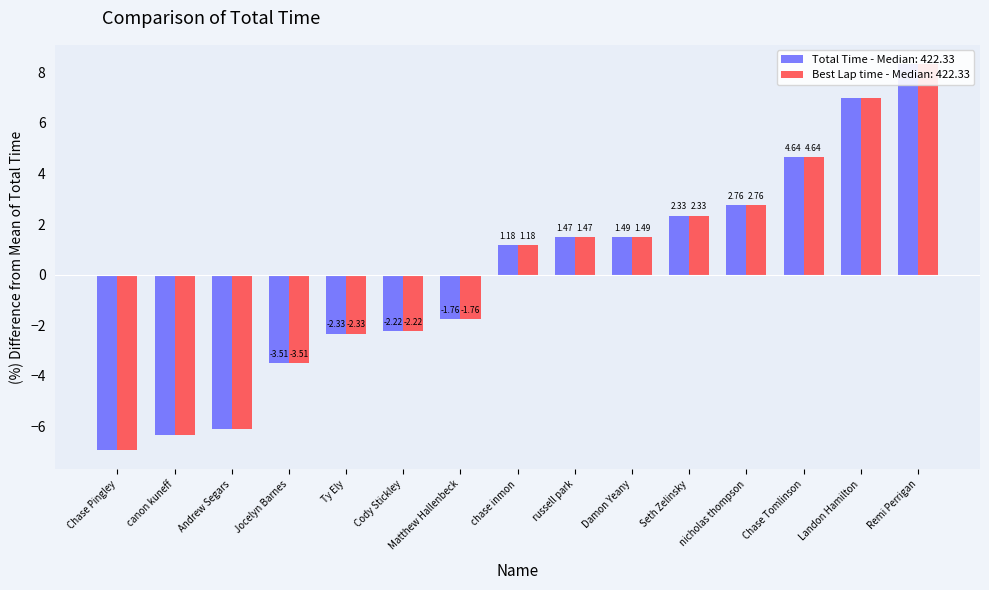

What is the label of the 10th bar from the left?

Damon Yeany